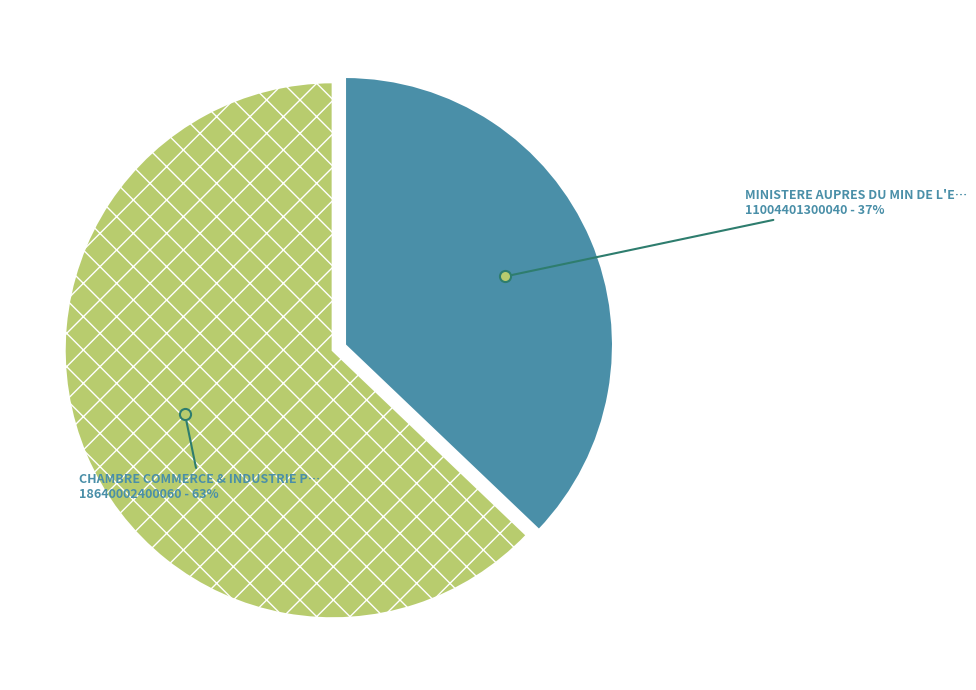

To the nearest percent, what is the average slice percentage?

50%